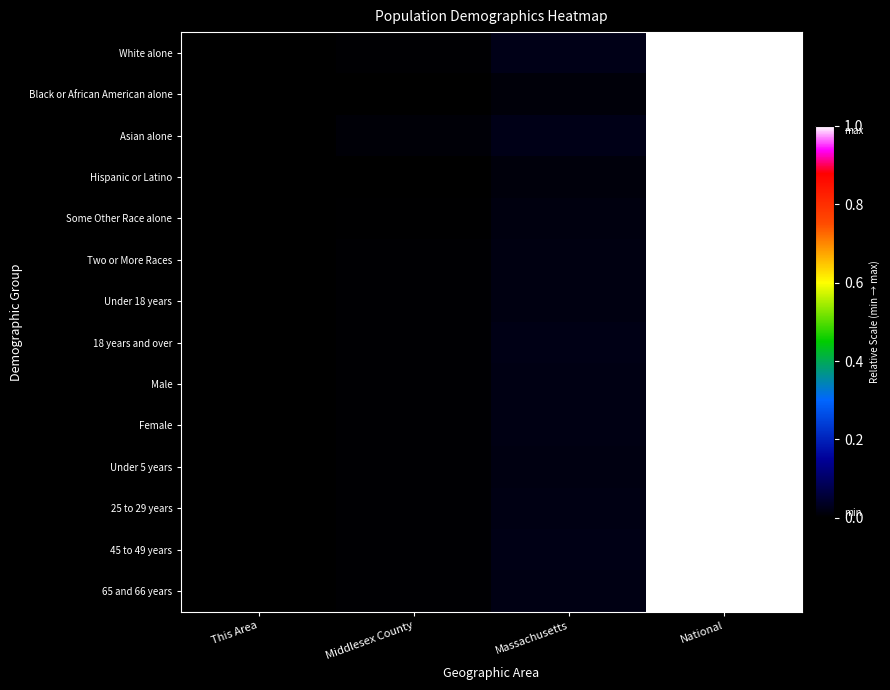

Between Middlesex County and Massachusetts, which is larger?

Massachusetts